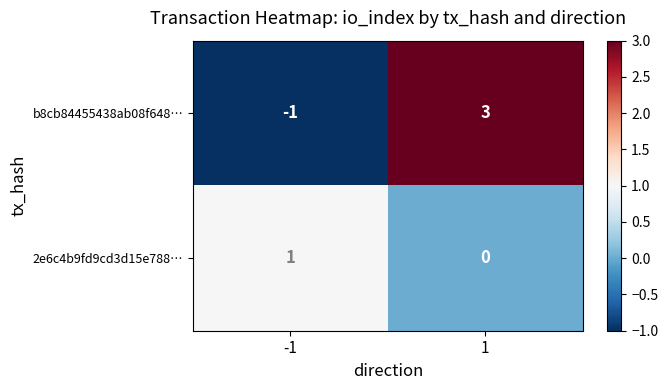

The value of b8cb84455438ab08f648… at -1 is -1. True or false?

True